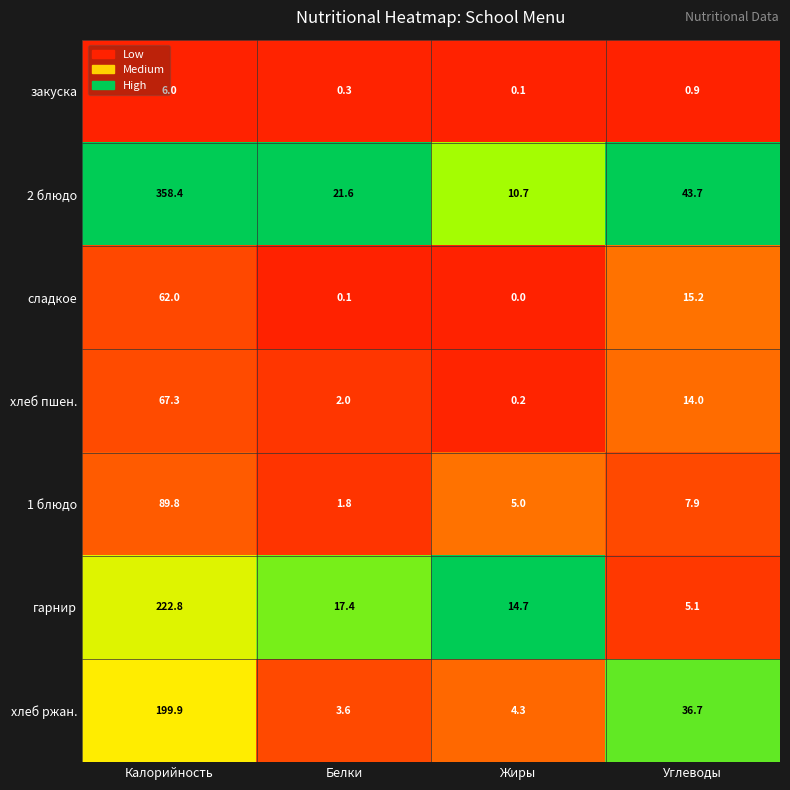

Rank the series by their maximum value, from lowest to highest.

закуска, сладкое, хлеб пшен., 1 блюдо, хлеб ржан., гарнир, 2 блюдо